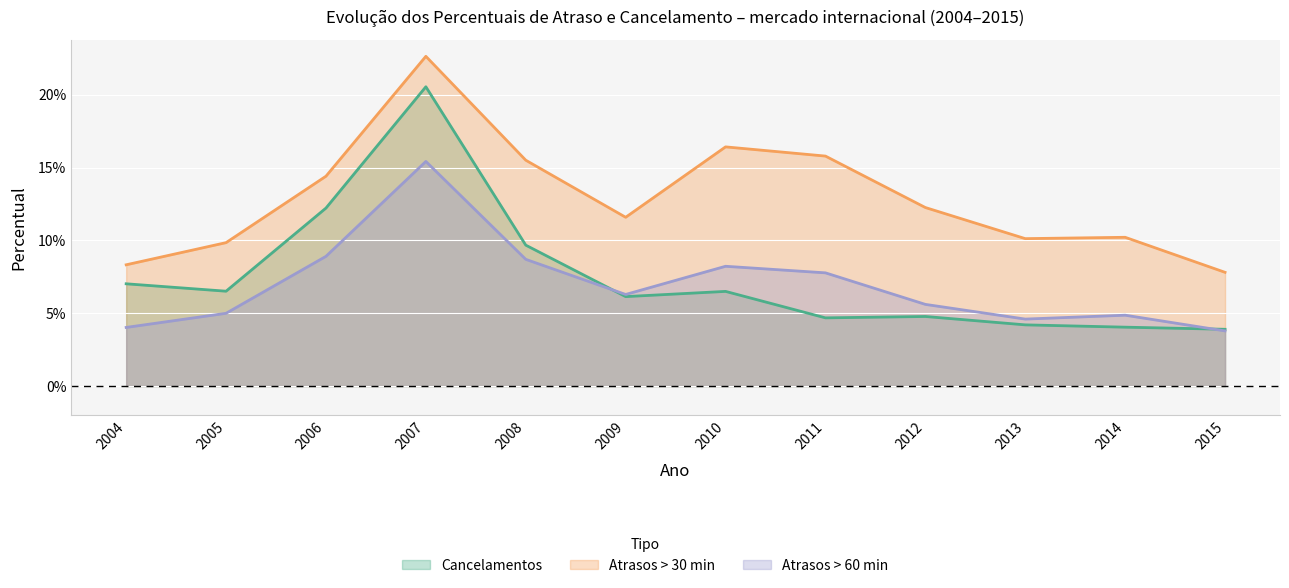

True or false: Cancelamentos and Atrasos > 30 min intersect in this chart.

False